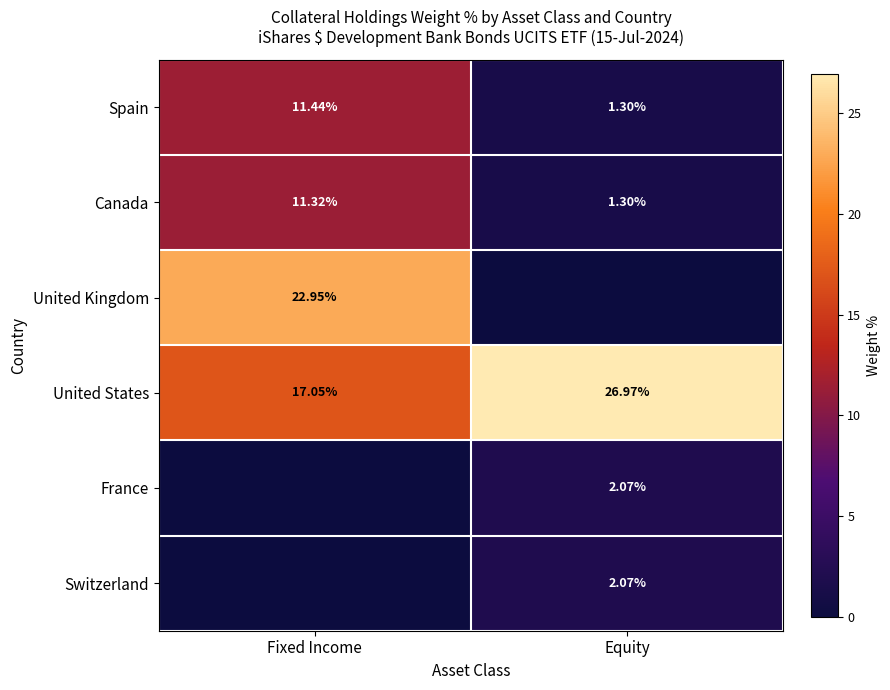

Which has a higher value, Fixed Income or Equity?

Fixed Income